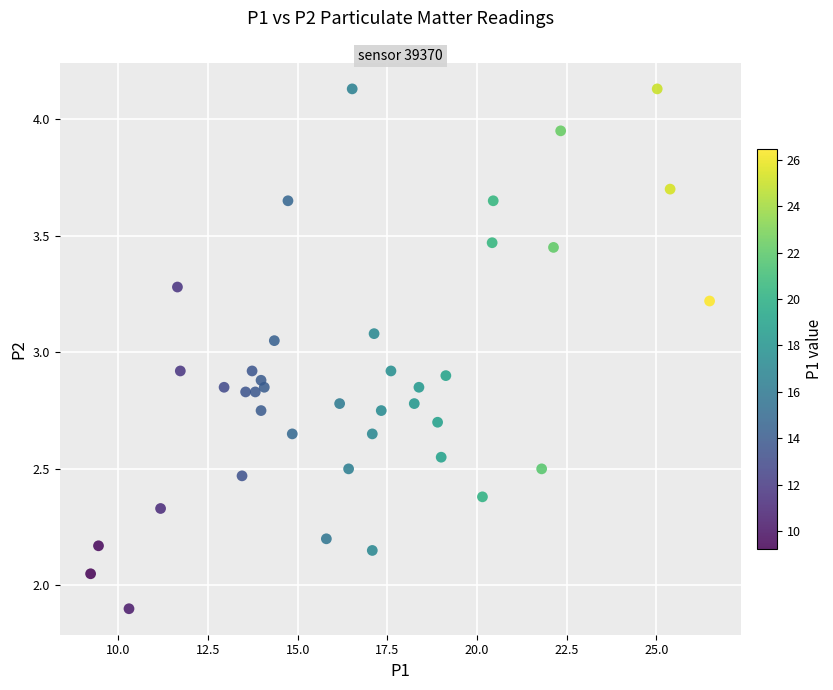

What is the range of X values (max minus min)?

17.2